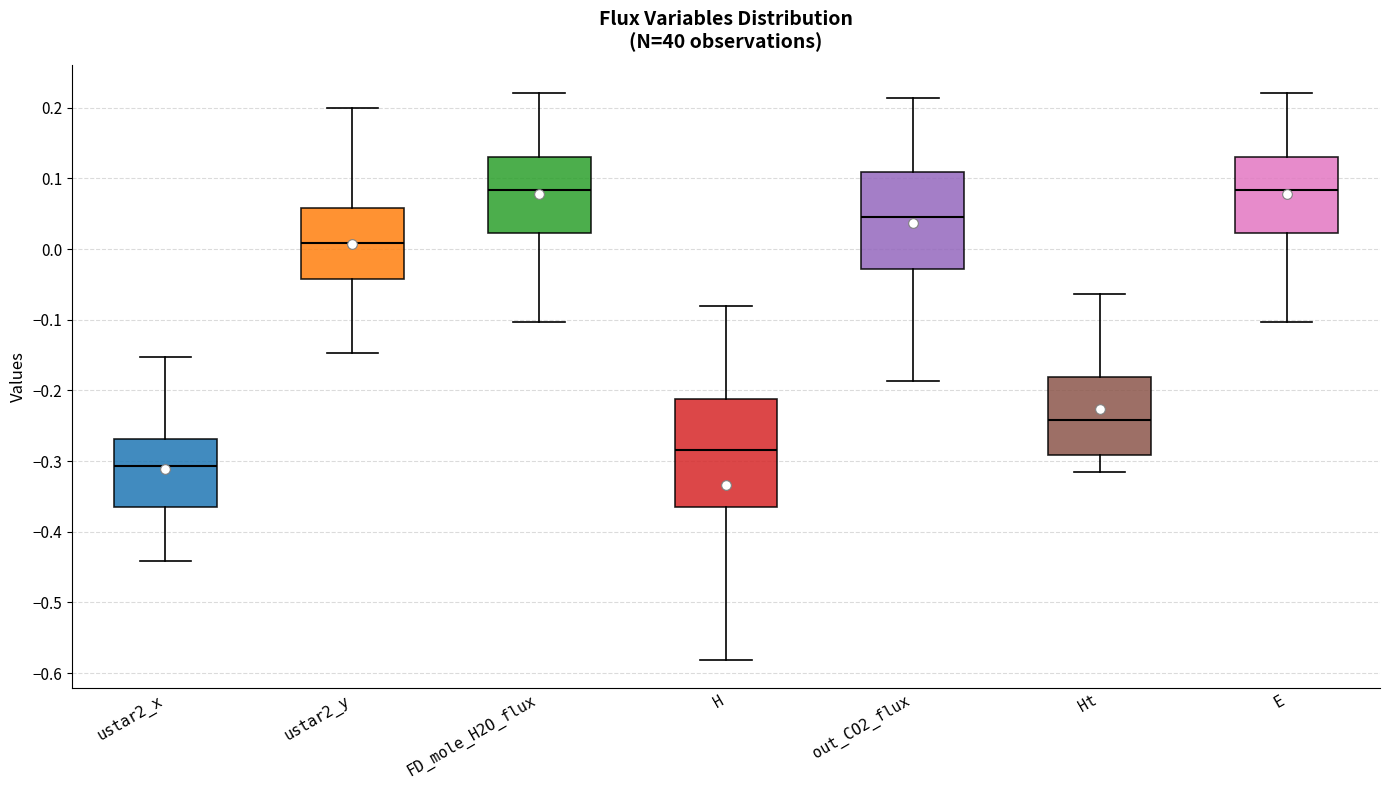

Comparing the boxes themselves (not the whiskers), which one is the tallest?

H